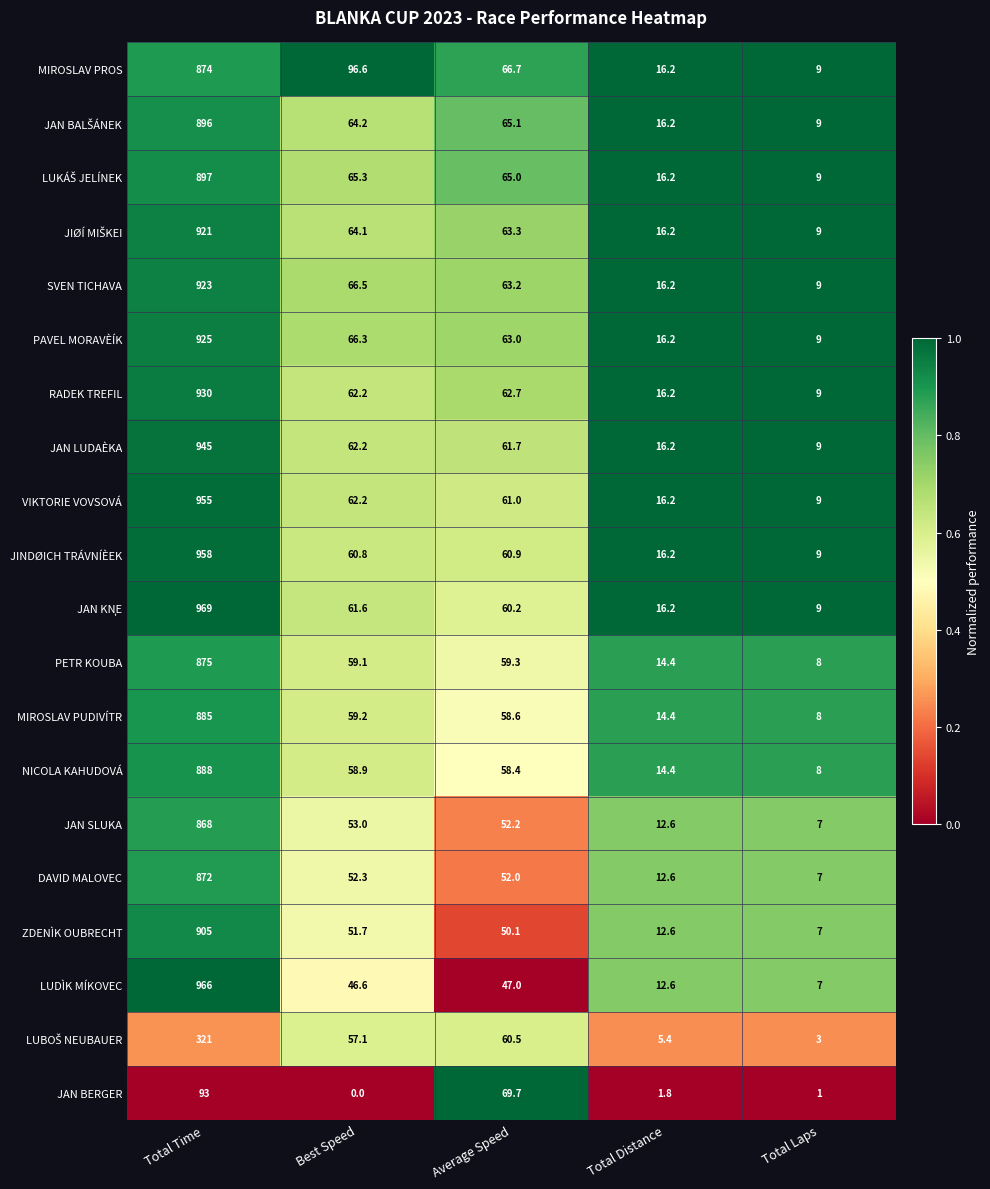

What is the greatest value displayed?

969.0